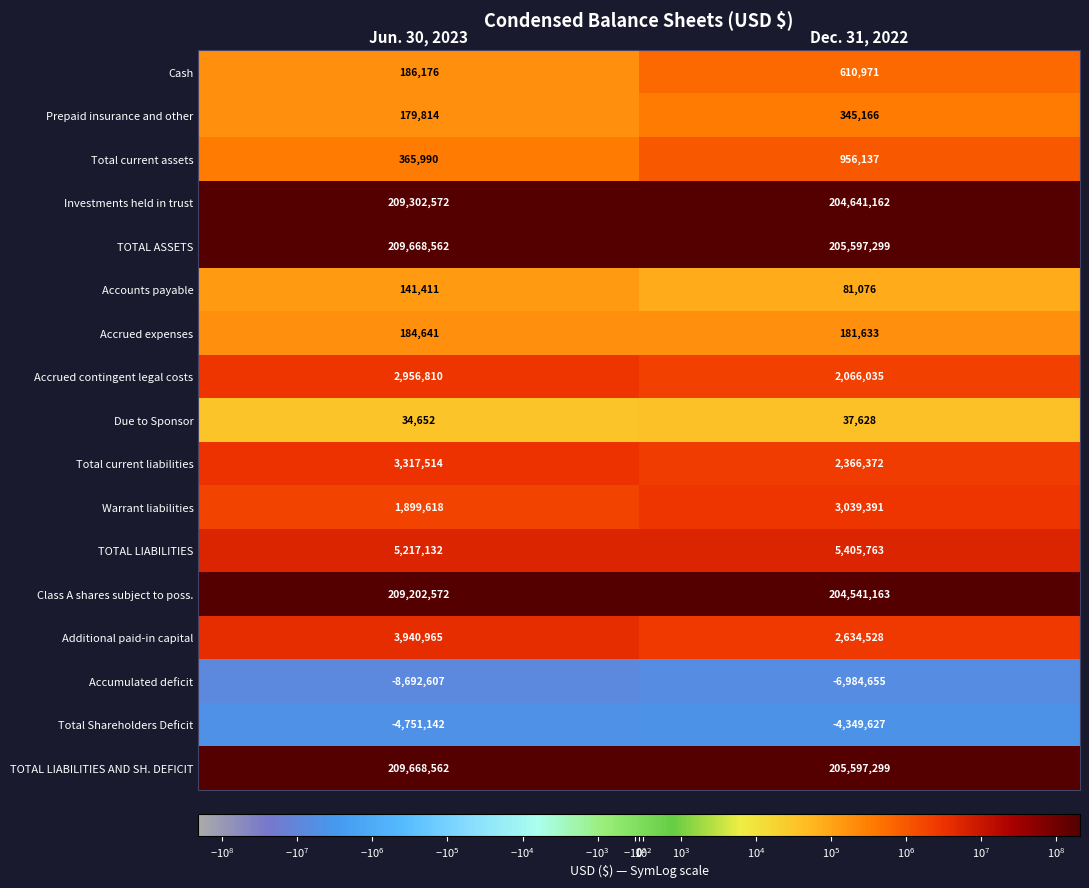

What is the spread (max minus min) of values at Jun. 30, 2023?

218361169